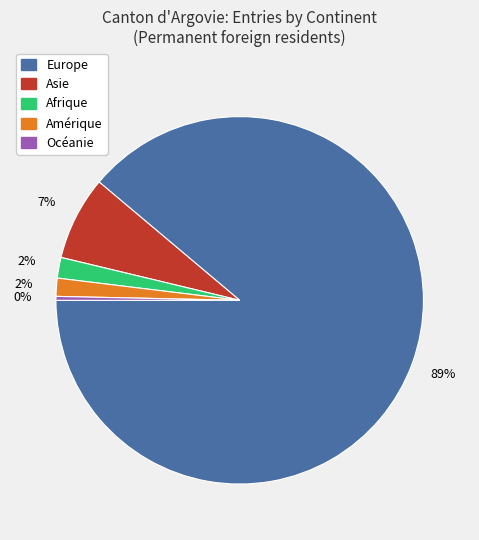

How many slices are in this pie chart?

5